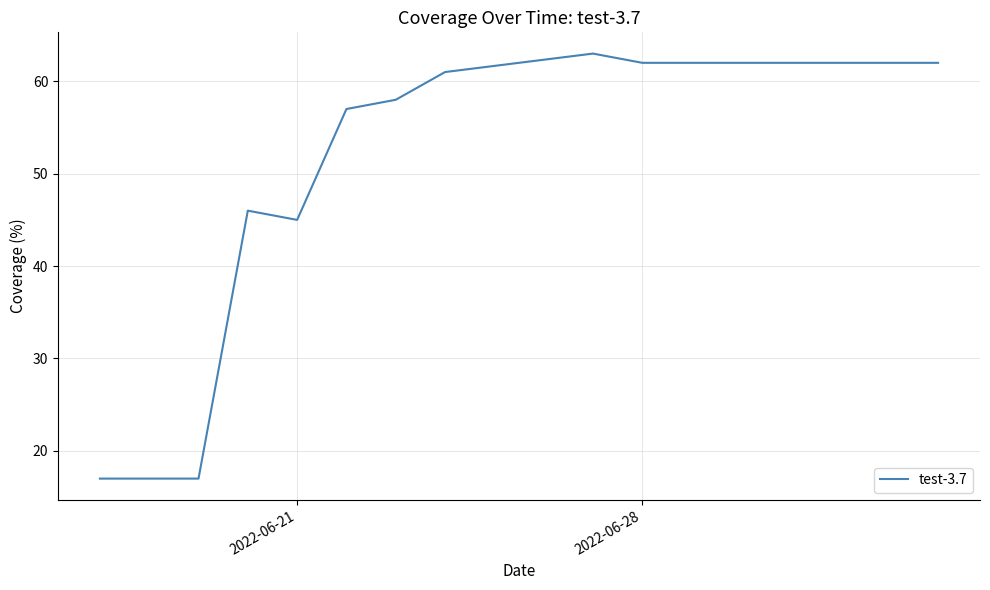

What is the greatest value displayed?

63